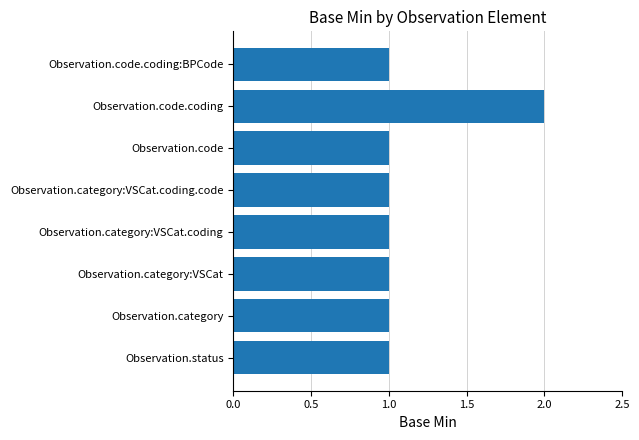

Which label corresponds to the largest value in the chart?

Observation.code.coding